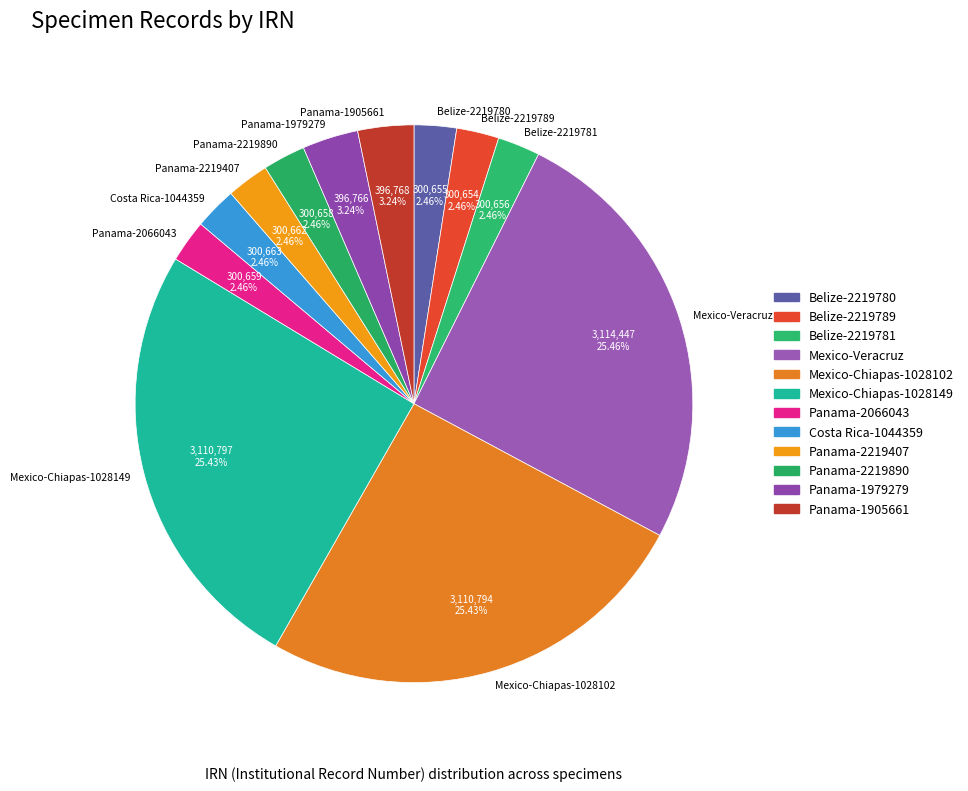

Approximately how many times larger is the value at Belize-2219781 compared to Panama-1979279?

0.8